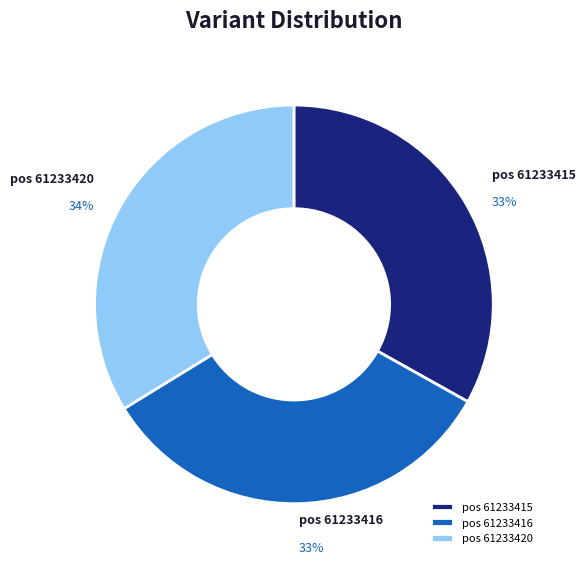

The pos 61233415 slice represents 46% of the pie. True or false?

False